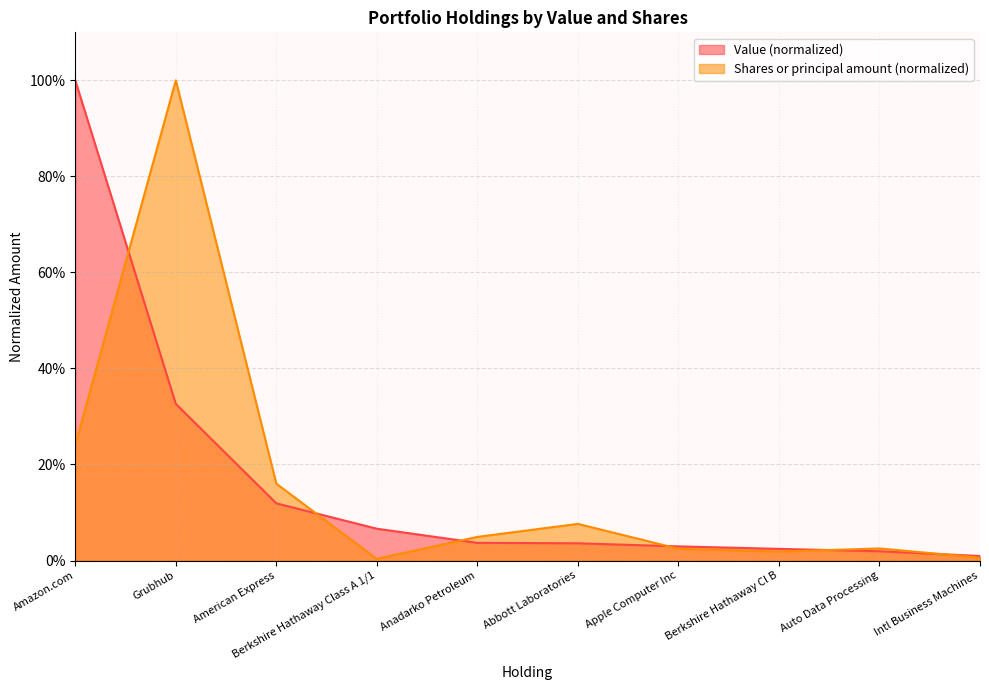

What is the sum of the Shares or principal amount values at Grubhub and Anadarko Petroleum?

1.0